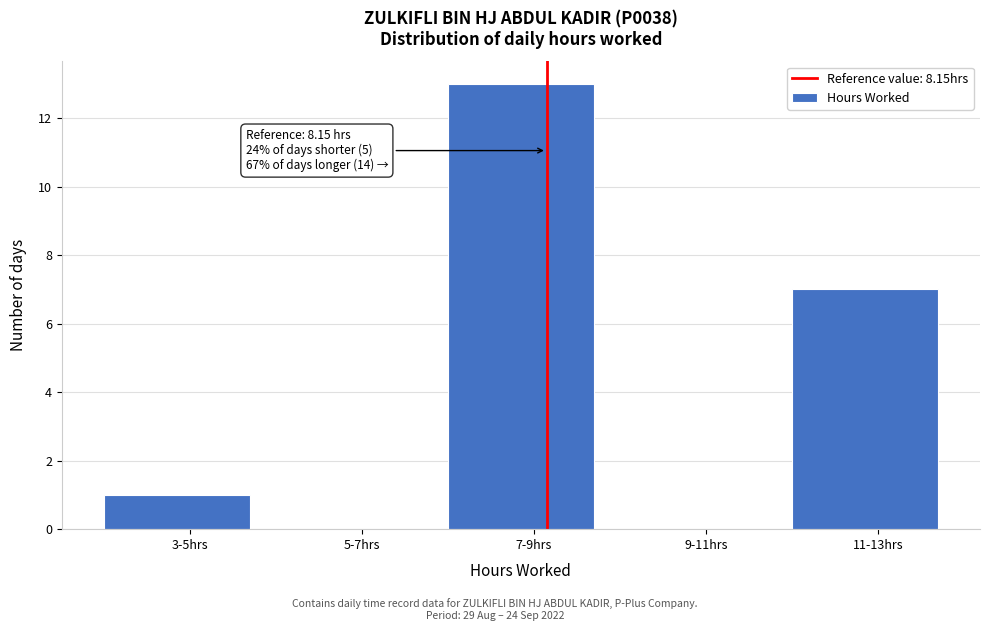

Reading left to right, transcribe all the data shown in this chart.

3-5hrs=1	5-7hrs=0	7-9hrs=13	9-11hrs=0	11-13hrs=7